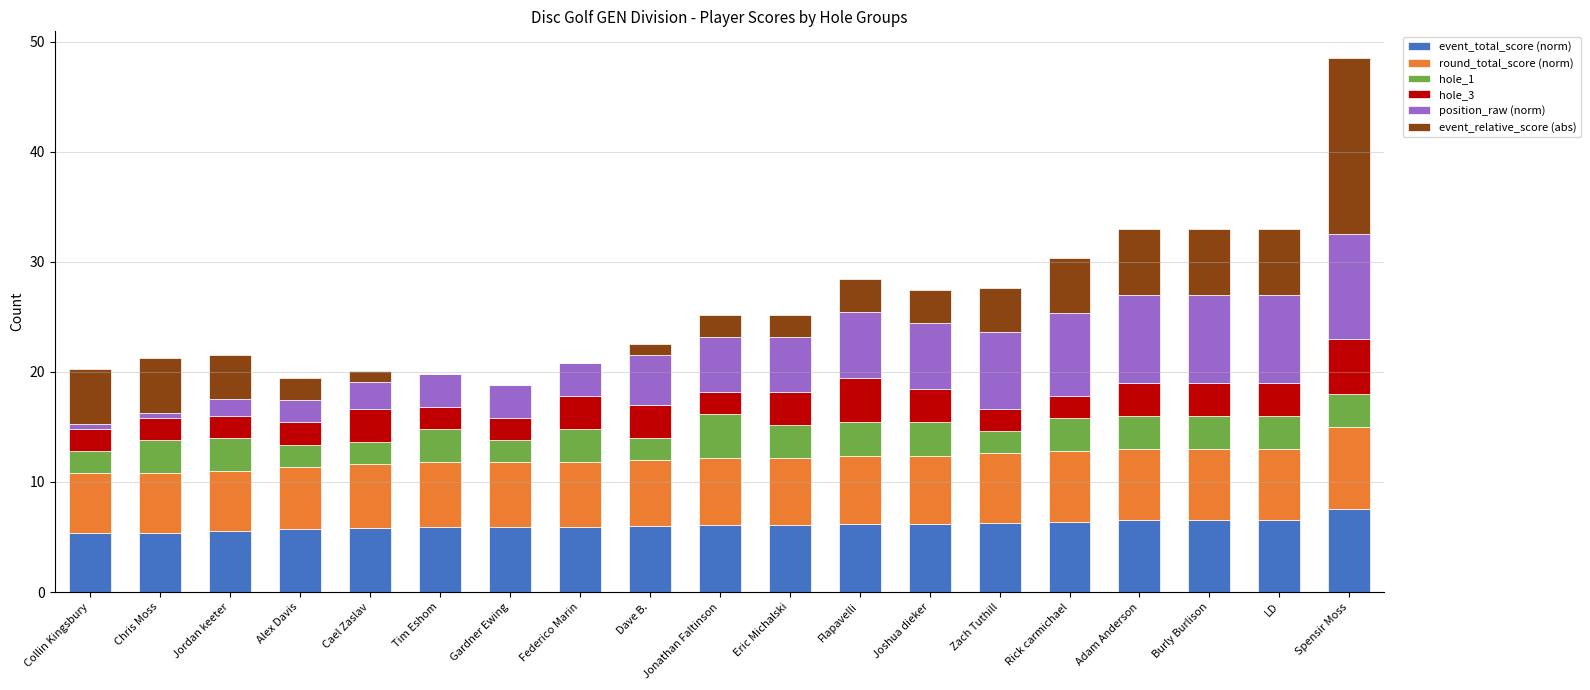

At which category is the sum across all series the highest?

Spensir Moss